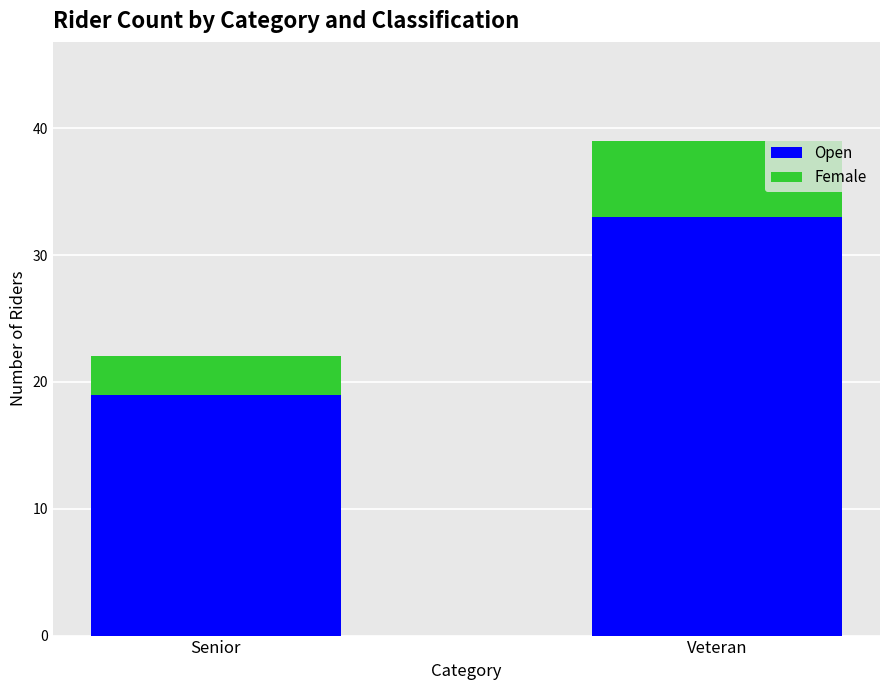

What is the sum of all Open values?

52